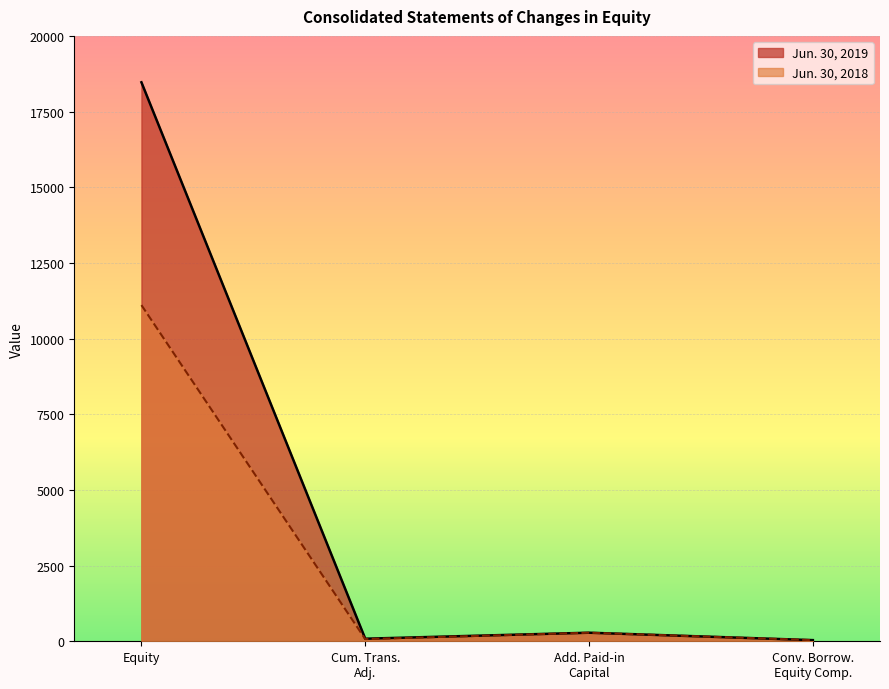

What is the difference between the highest and lowest values at Equity?

7361